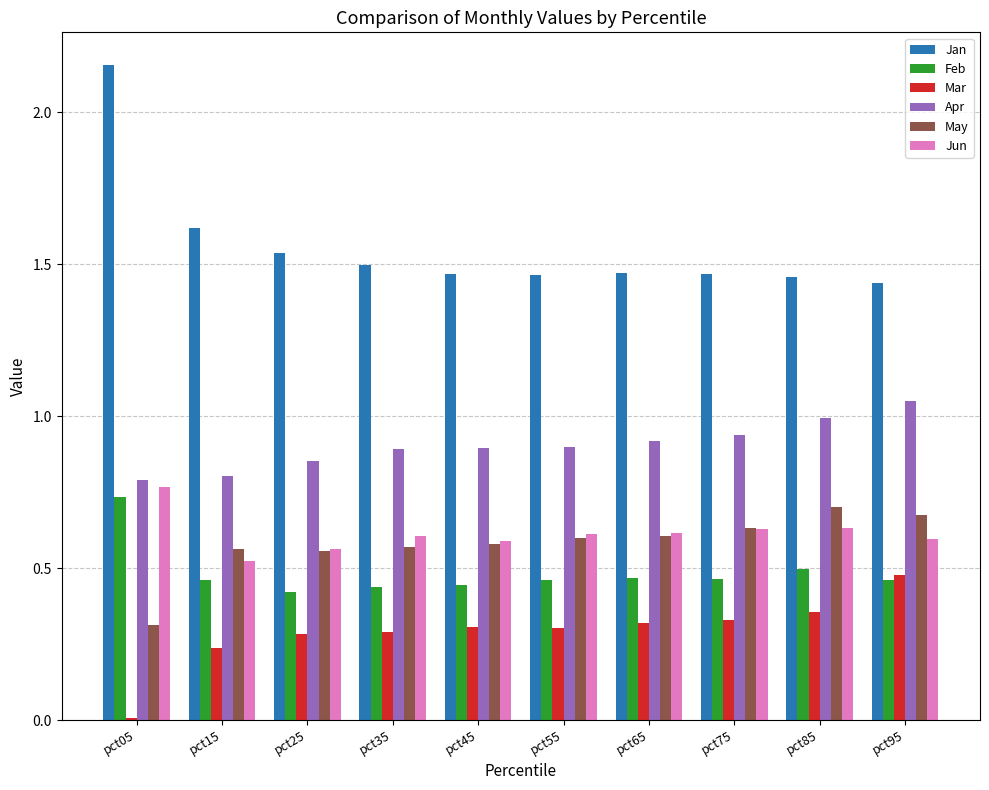

Count the number of categories in the chart.

10